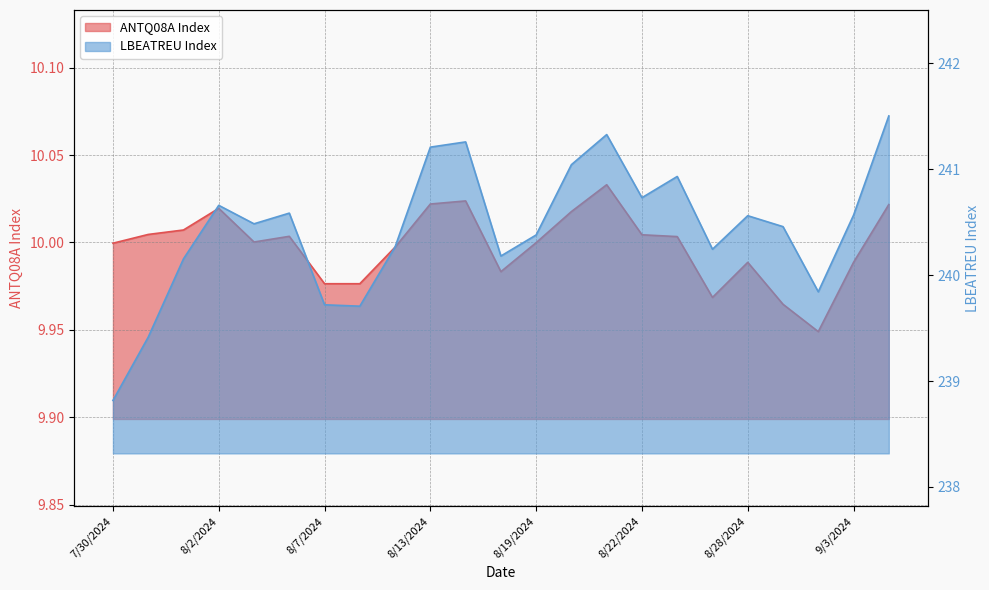

Count the number of data series in this chart.

2